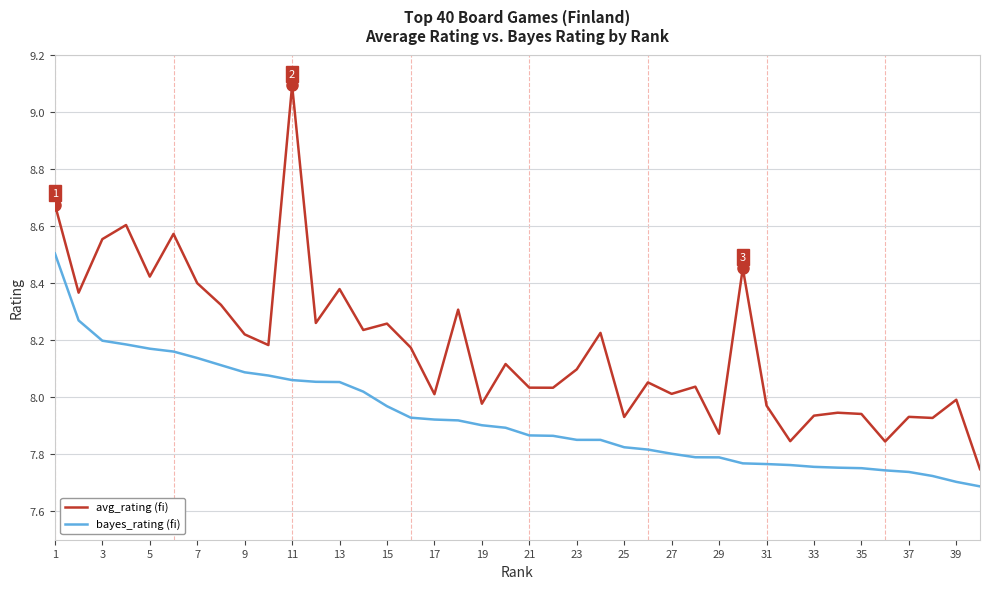

Rank the series by their average value, from lowest to highest.

bayes_rating (fi), avg_rating (fi)